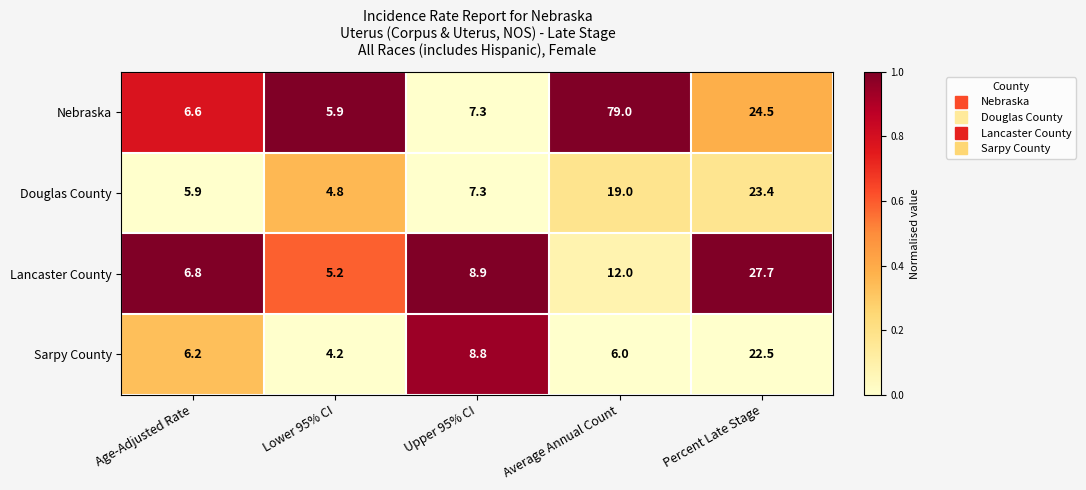

What is the difference between the highest and lowest values at Lower 95% CI?

1.7